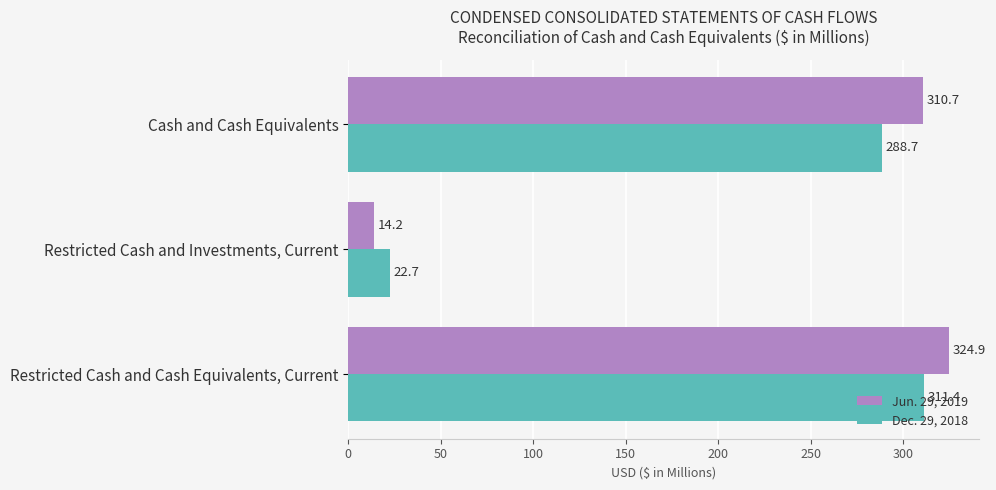

List the series in order of their peak value, lowest first.

Dec. 29, 2018, Jun. 29, 2019